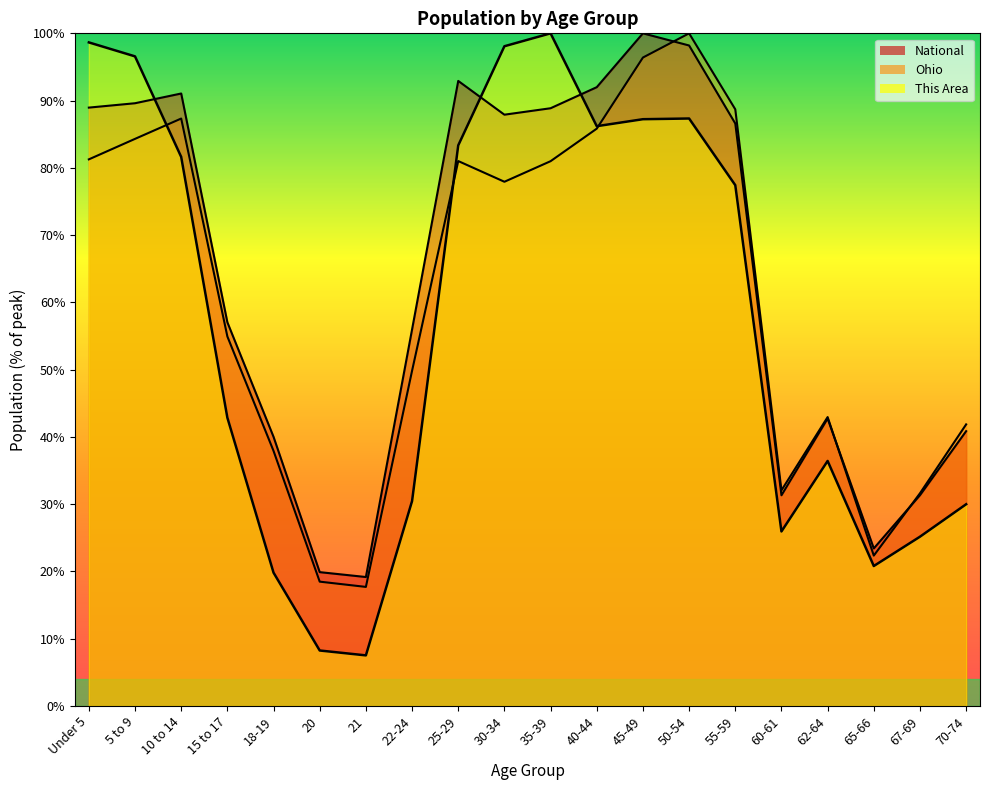

At which label does This Area reach its peak?

35-39